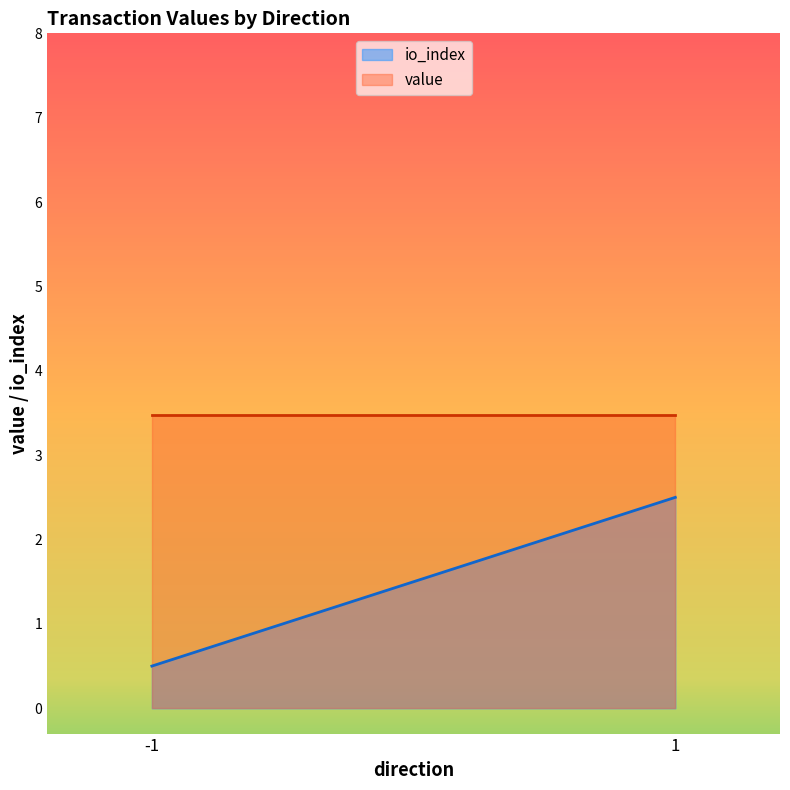

What is the lowest value of the value series?

3.5